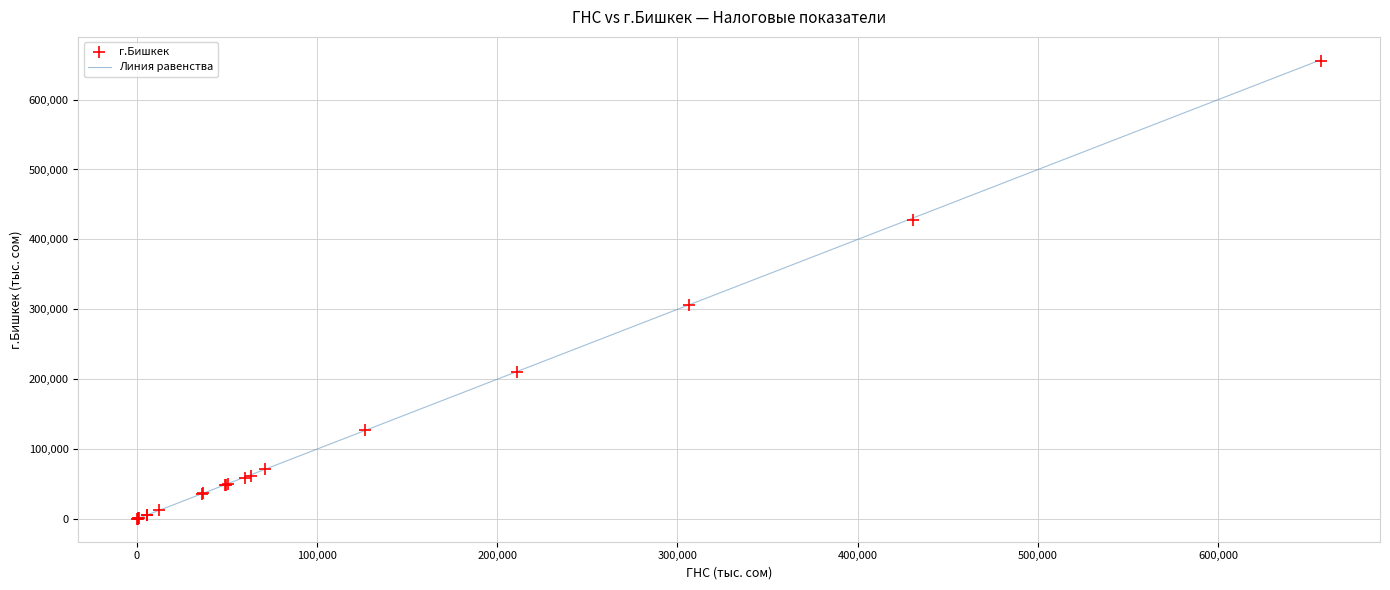

What Y value in the scatter plot is closest to 327925?

306202.1